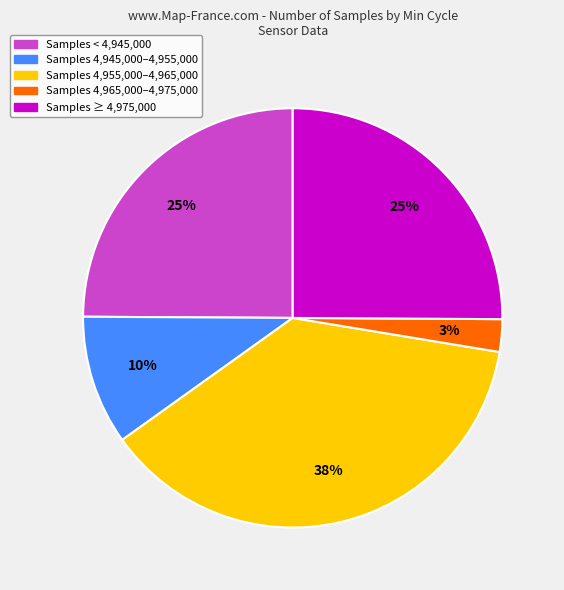

Is it true that Samples < 4,945,000 is 15% of the pie?

False